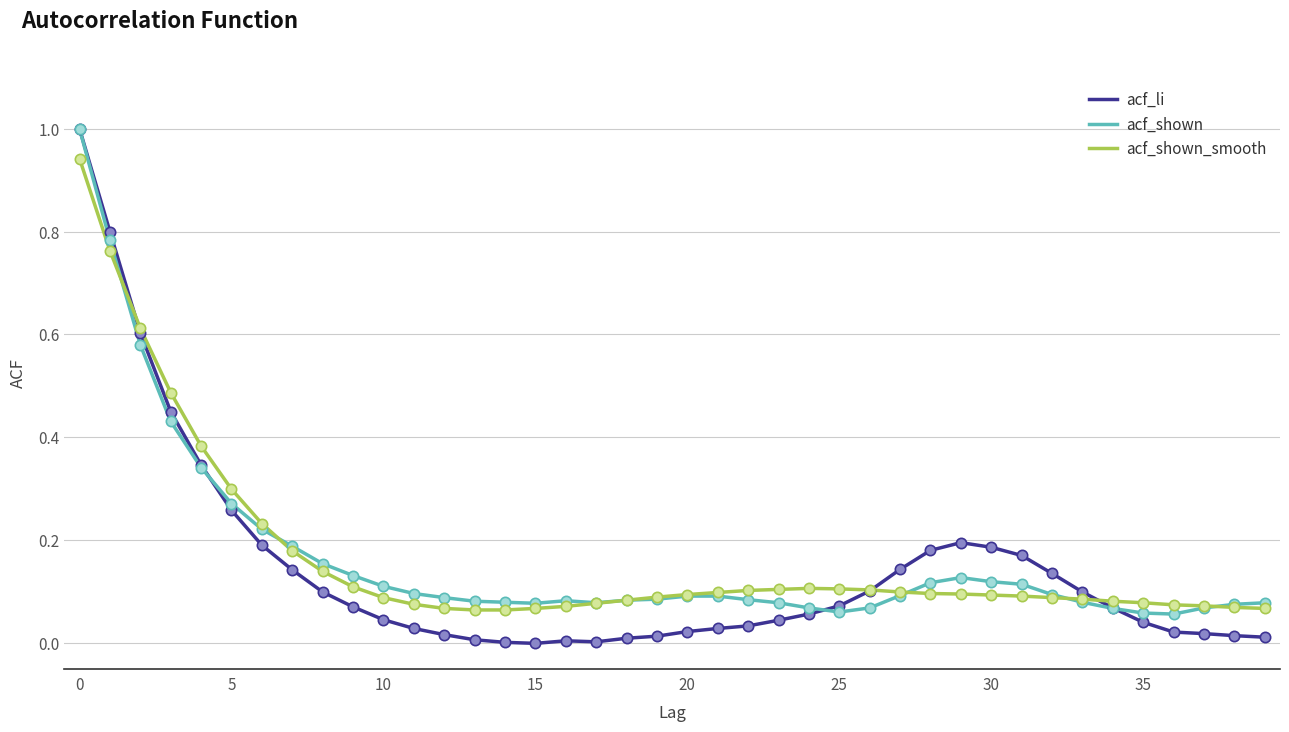

Which series has the widest spread of values?

acf_li